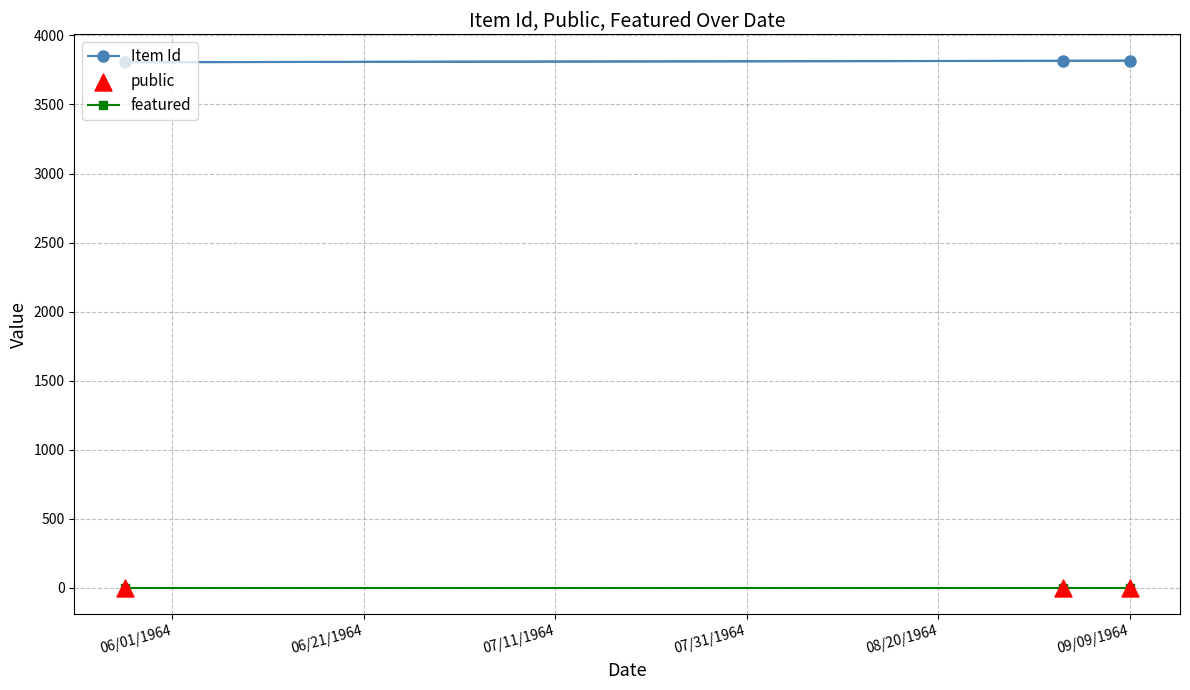

What is the minimum value for Item Id?

3806